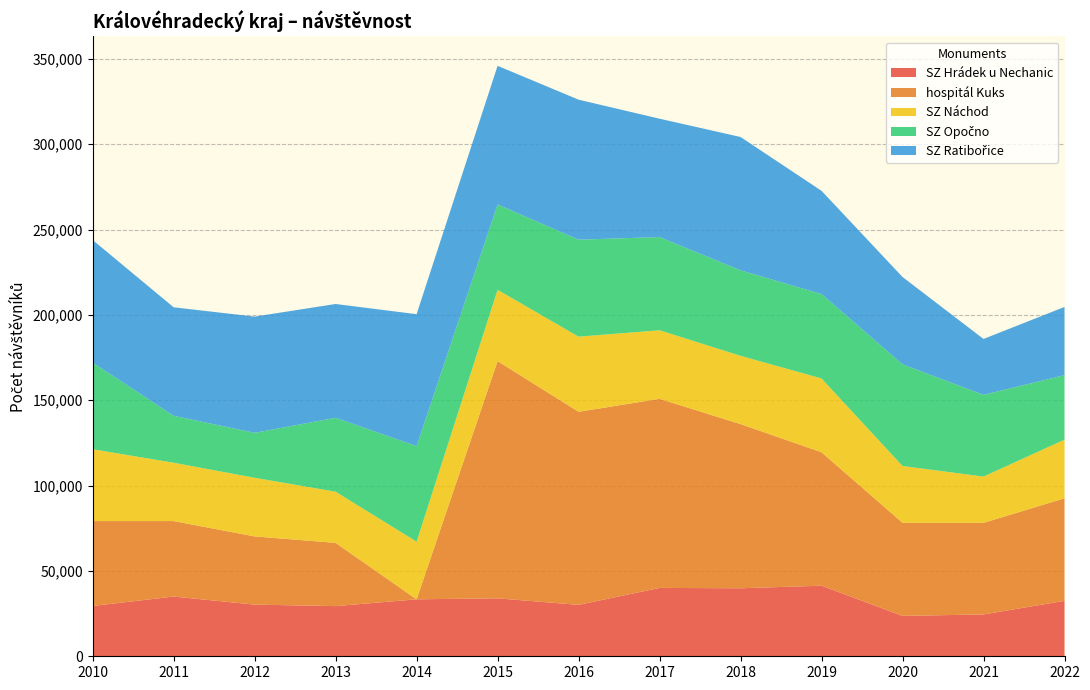

Reading left to right, what are all the values shown in this chart?

SZ Hrádek u Nechanic: 29468	34992	30272	29394	33374	33945	30129	40050	39851	41354	23670	24517	32486
hospitál Kuks: 49752	44233	39957	37064	0	139016	113126	110810	96200	78200	54549	53657	60093
SZ Náchod: 42090	34187	34360	29980	33777	41782	44024	40164	40003	43226	33275	27134	34362
SZ Opočno: 50789	27495	26350	43309	55986	50015	56829	54615	50099	49464	59588	47886	37791
SZ Ratibořice: 71811	63574	68086	66672	77301	81212	82029	69344	78114	60476	51156	32740	39946